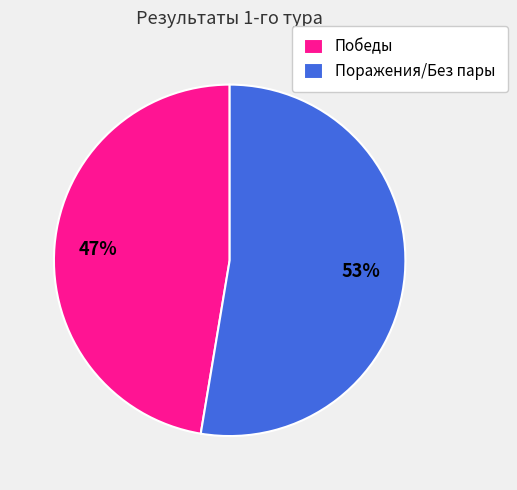

Which has a higher value, Поражения/Без пары or Победы?

Поражения/Без пары